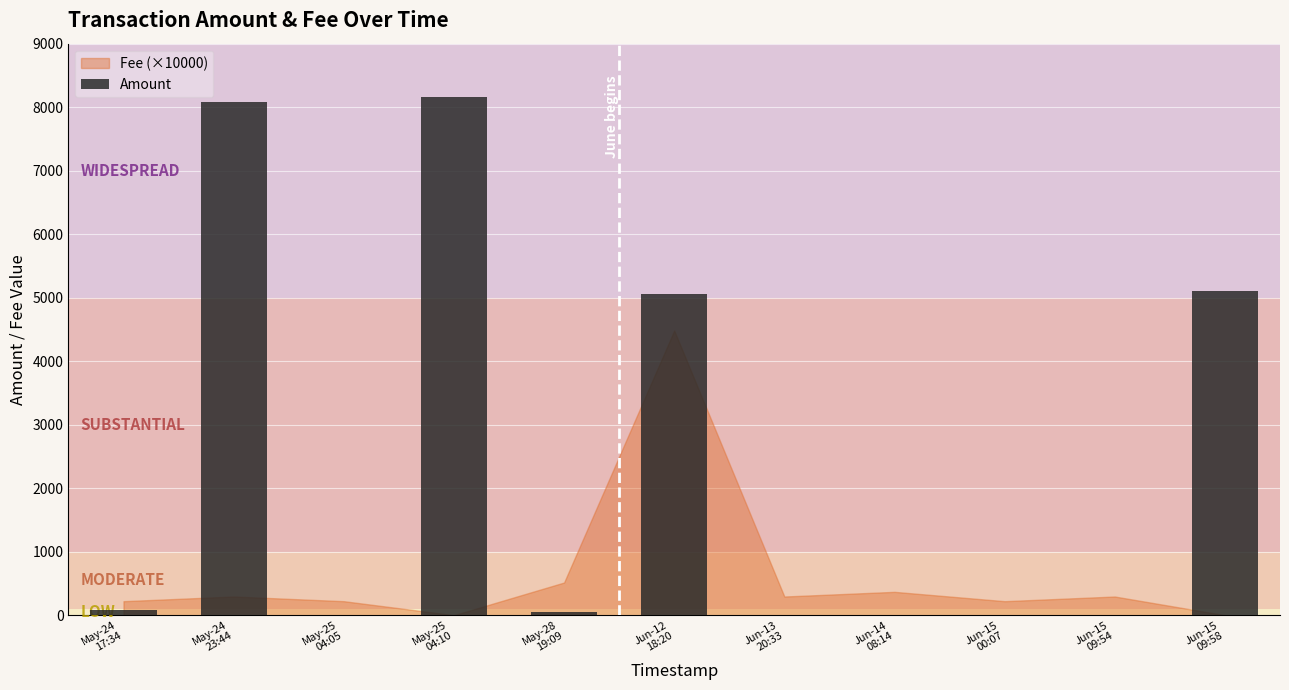

What is the difference between the maximum and minimum values?

8159.9